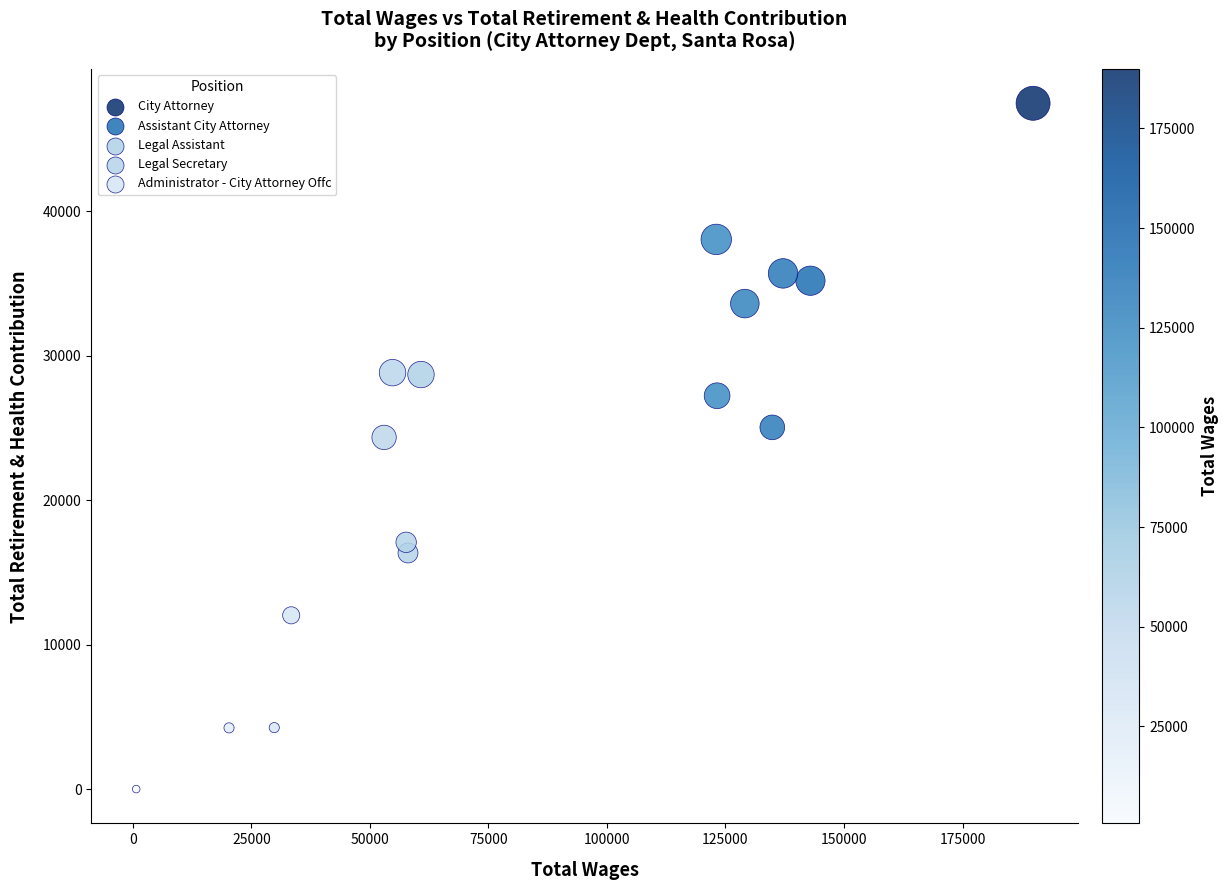

What Y value in the scatter plot is closest to 23731?

24339